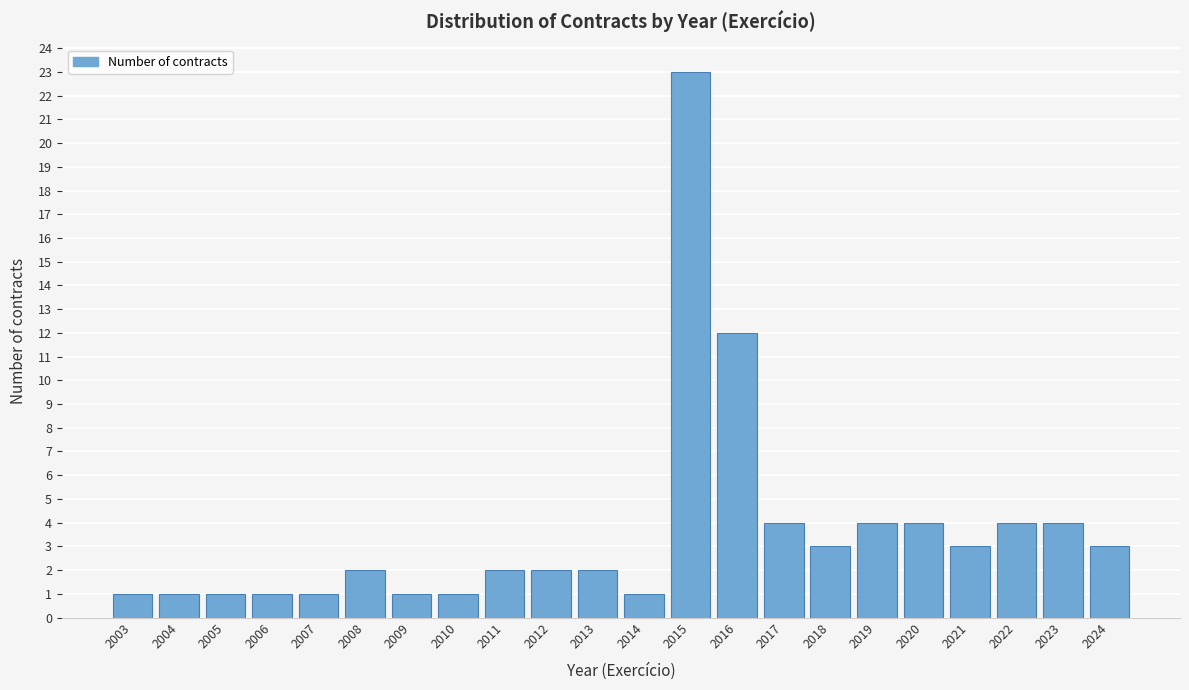

Reading left to right, extract all data points from this chart.

2003=1	2004=1	2005=1	2006=1	2007=1	2008=2	2009=1	2010=1	2011=2	2012=2	2013=2	2014=1	2015=23	2016=12	2017=4	2018=3	2019=4	2020=4	2021=3	2022=4	2023=4	2024=3